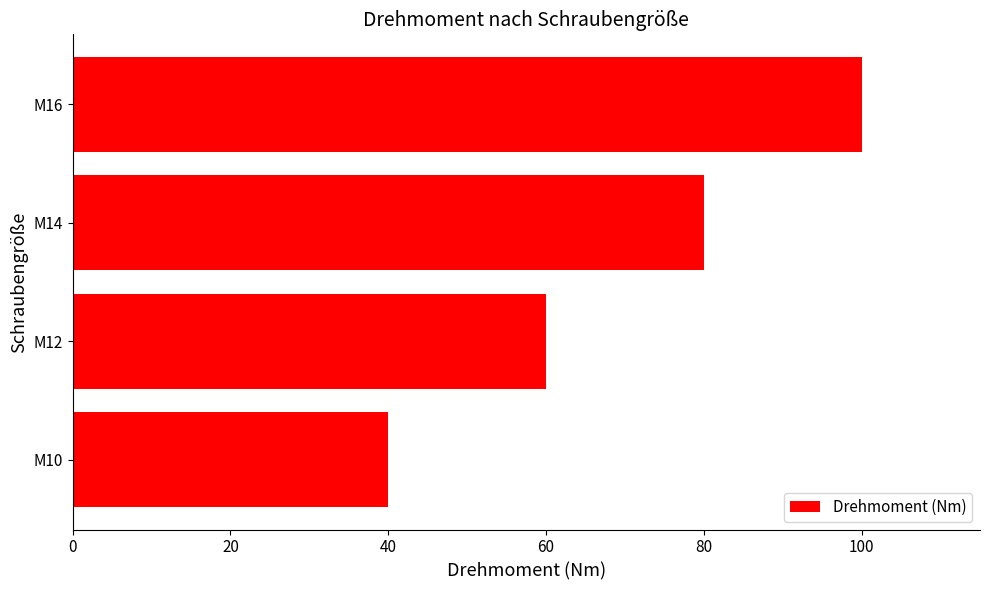

Read the value at M10, to the nearest 10.

40